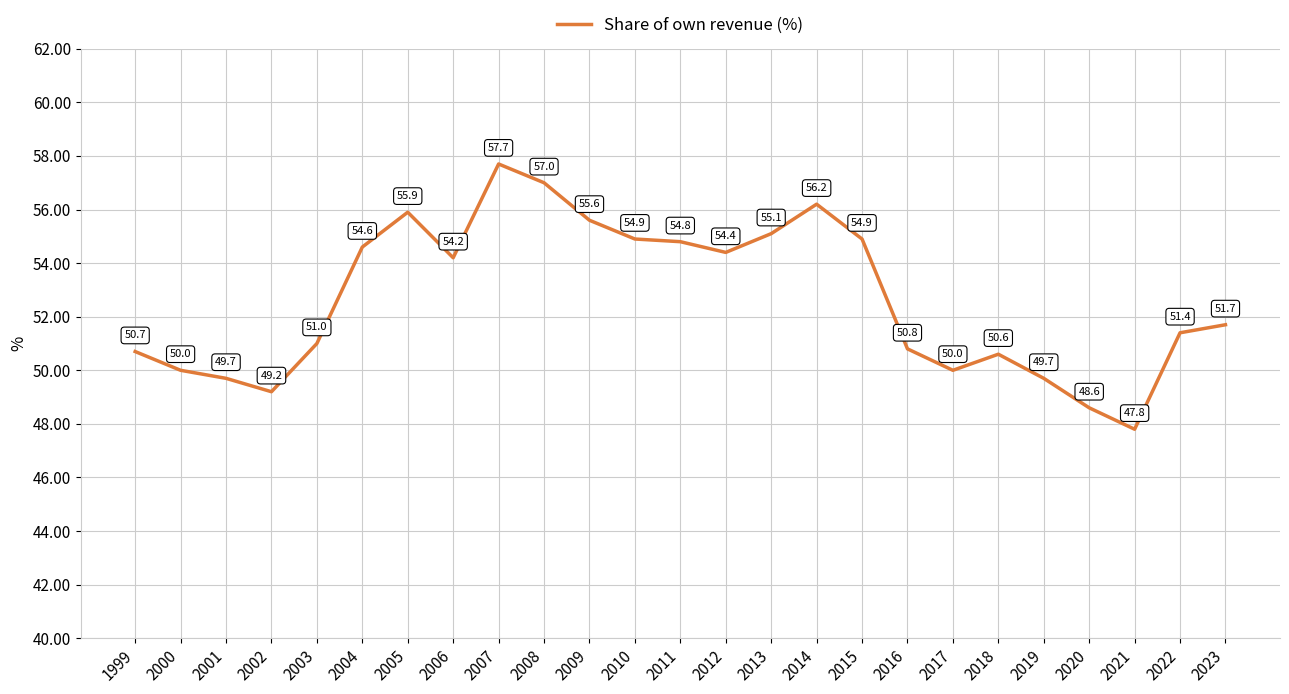

What is the difference between the maximum and minimum values?

9.9